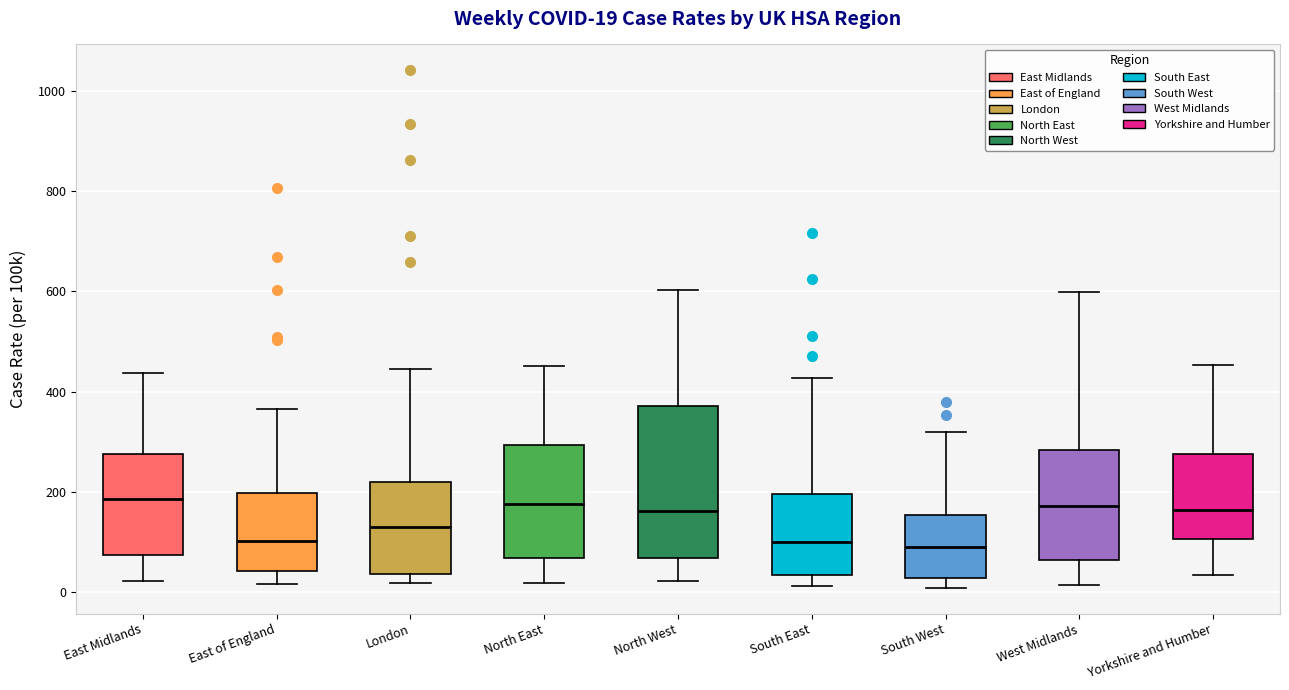

Comparing the boxes themselves (not the whiskers), which one is the tallest?

North West